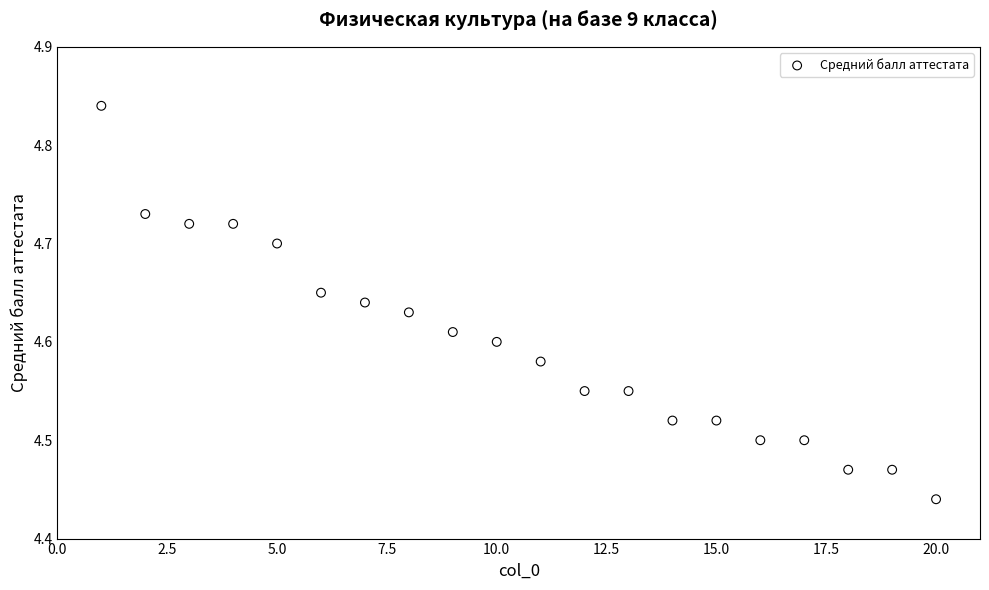

What is the range of Y values (max minus min)?

0.4